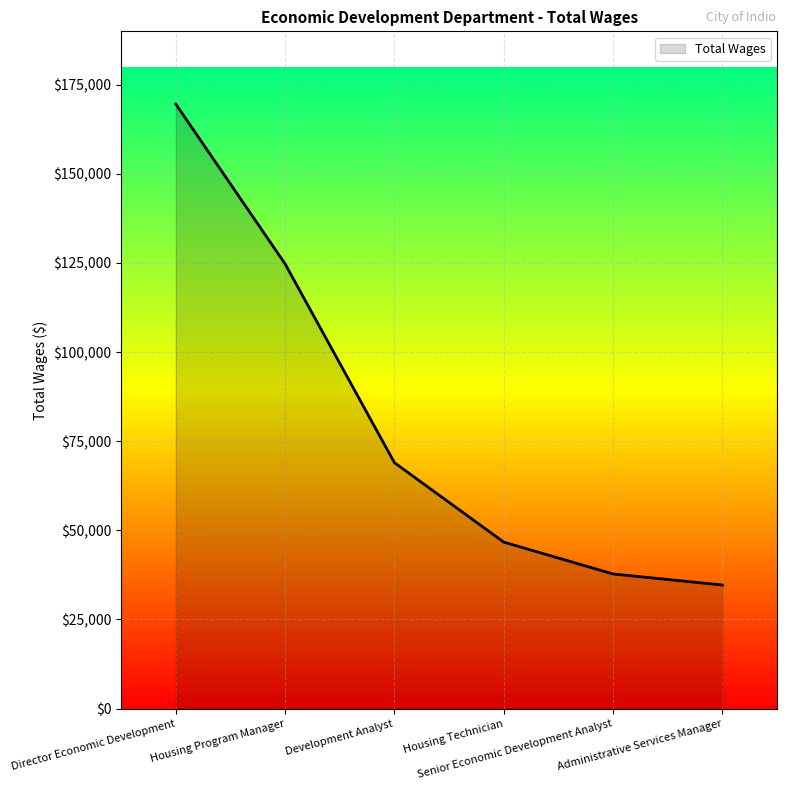

What is the ratio of the value at Housing Technician to the value at Director Economic Development?

0.3